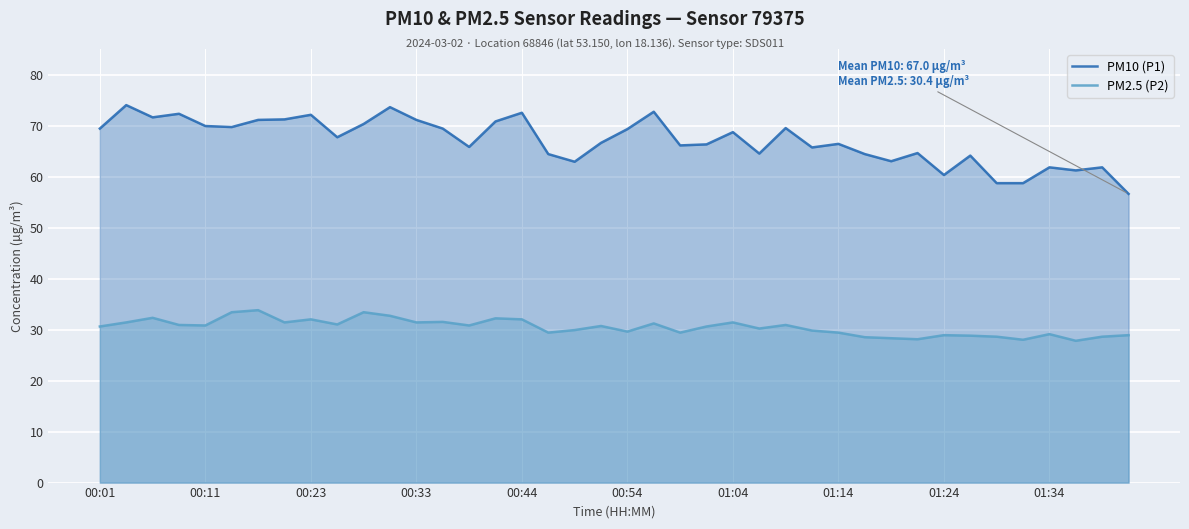

Reading right to left, transcribe all the data shown in this chart.

PM10 (P1): 56.6	61.8	61.2	61.8	58.7	58.7	64.1	60.3	64.6	63.0	64.4	66.4	65.7	69.5	64.5	68.7	66.3	66.1	72.7	69.3	66.6	62.9	64.4	72.5	70.8	65.8	69.4	71.1	73.6	70.3	67.7	72.1	71.2	71.1	69.7	69.9	72.3	71.6	74.0	69.4
PM2.5 (P2): 28.9	28.6	27.8	29.1	28.0	28.6	28.8	28.9	28.1	28.3	28.5	29.4	29.8	30.9	30.2	31.4	30.6	29.4	31.2	29.6	30.7	29.9	29.4	32.0	32.2	30.8	31.5	31.4	32.7	33.4	31.0	32.0	31.4	33.8	33.4	30.8	30.9	32.3	31.4	30.6